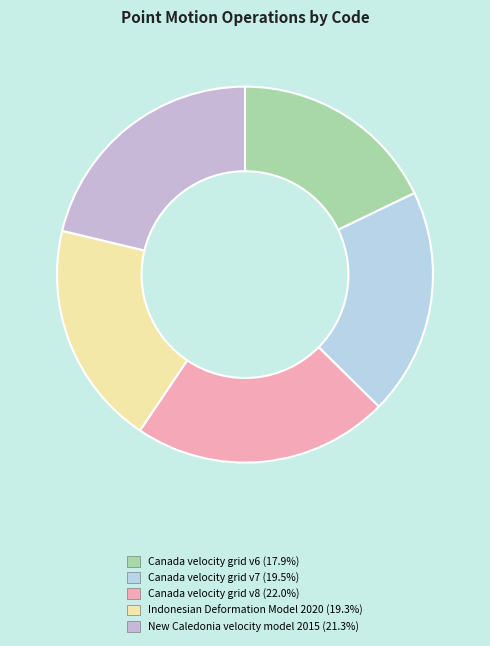

To the nearest percent, what is the difference between the Canada velocity grid v6 and Indonesian Deformation Model 2020 slice percentages?

1%